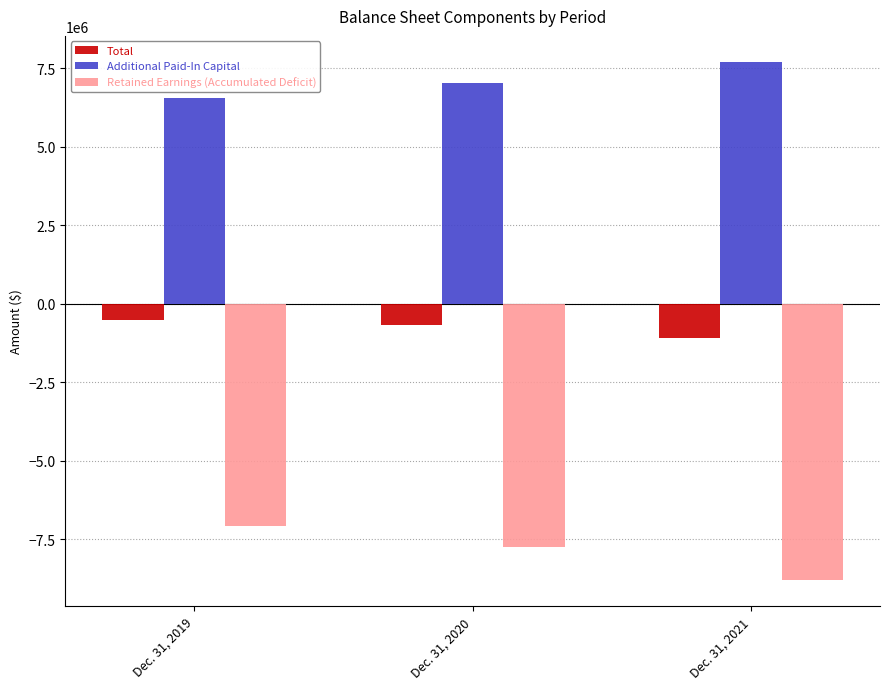

What is the spread (max minus min) of values at Dec. 31, 2019?

13631527